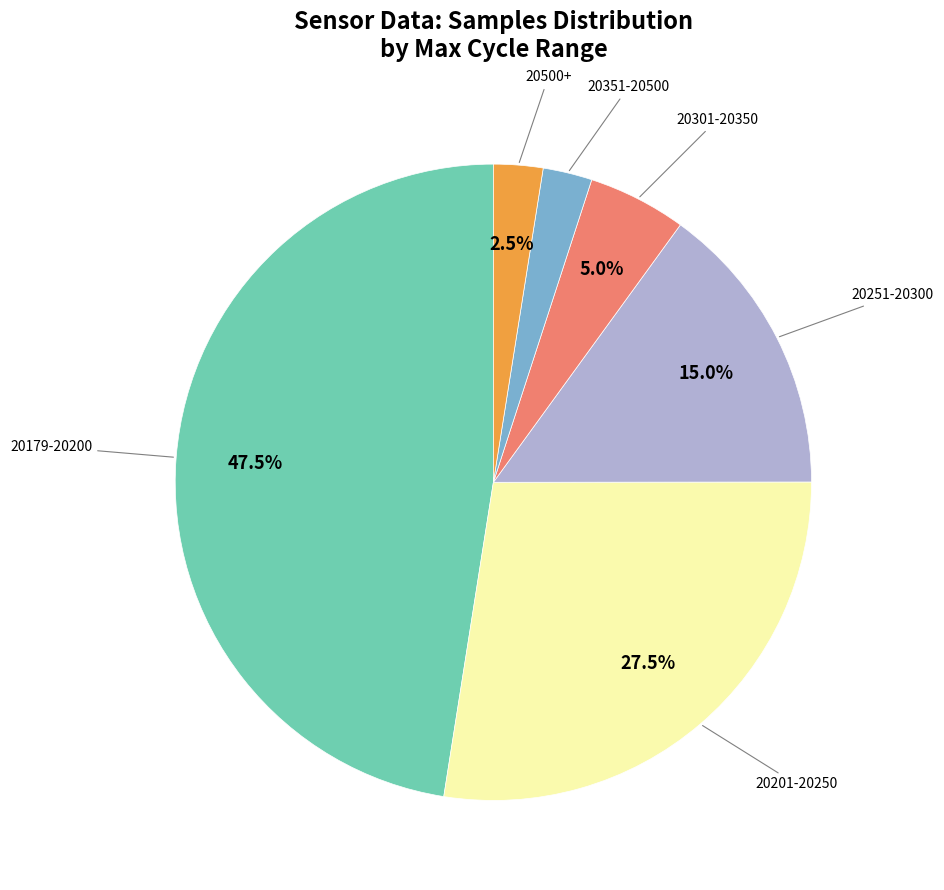

Which has a higher value, 20351-20500 or 20251-20300?

20251-20300